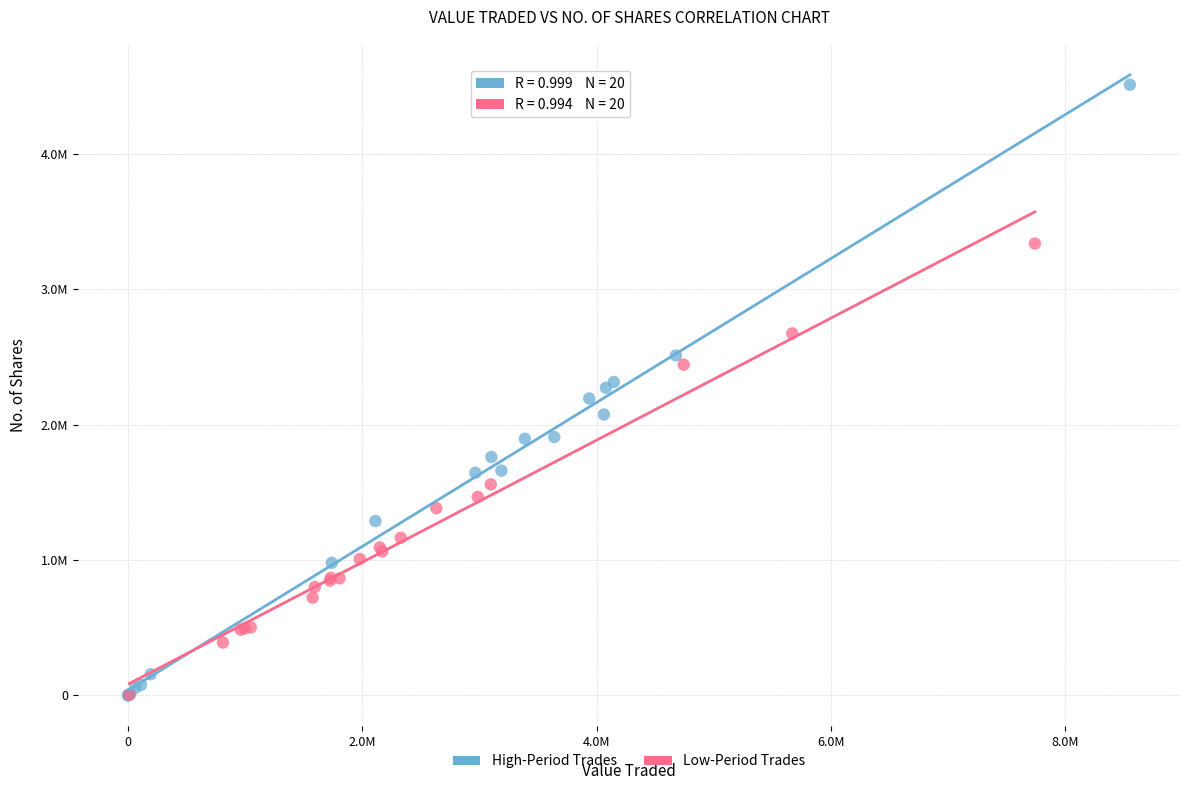

Which series reaches the maximum Y coordinate?

High-Period Trades